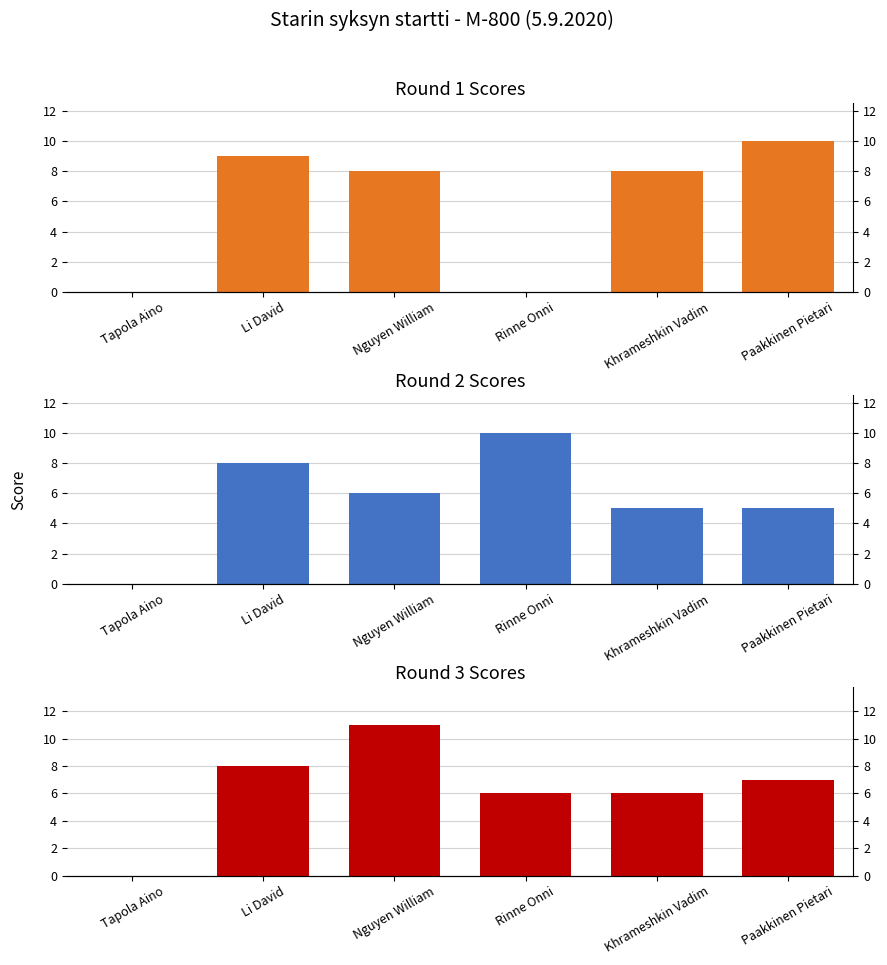

List the labels in order of Round 1 Scores value, largest first.

Paakkinen Pietari, Li David, Nguyen William, Khrameshkin Vadim, Tapola Aino, Rinne Onni